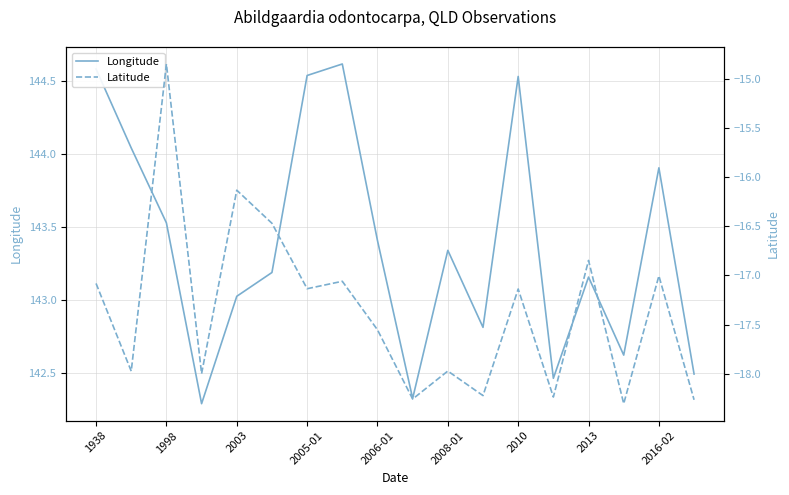

At which label does Longitude first exceed 143?

1938